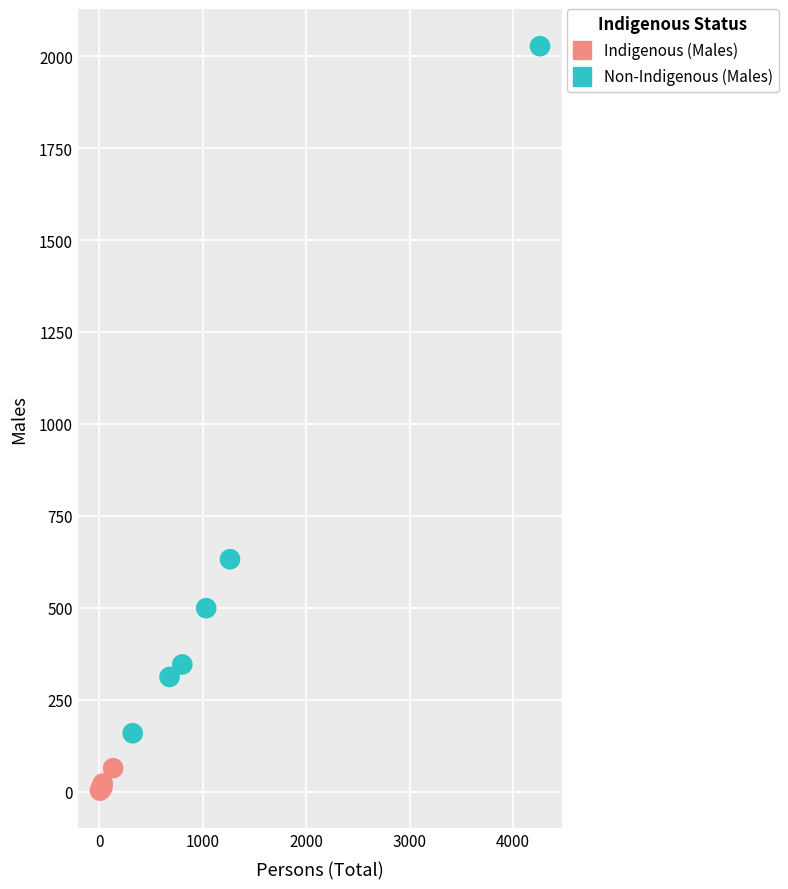

Which series contains the highest Y value?

Non-Indigenous (Males)